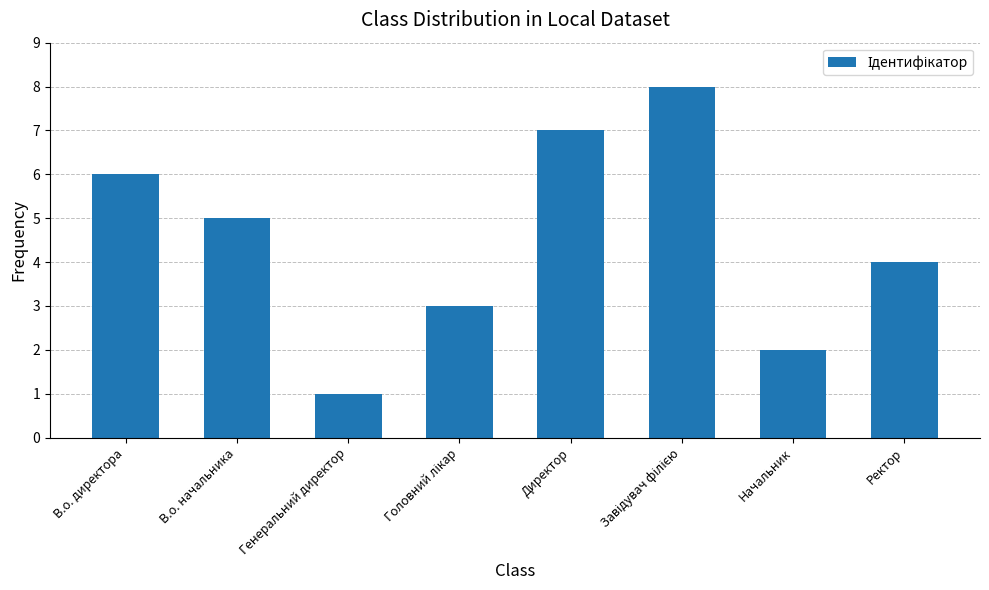

Reading left to right, extract all data points from this chart.

6	5	1	3	7	8	2	4